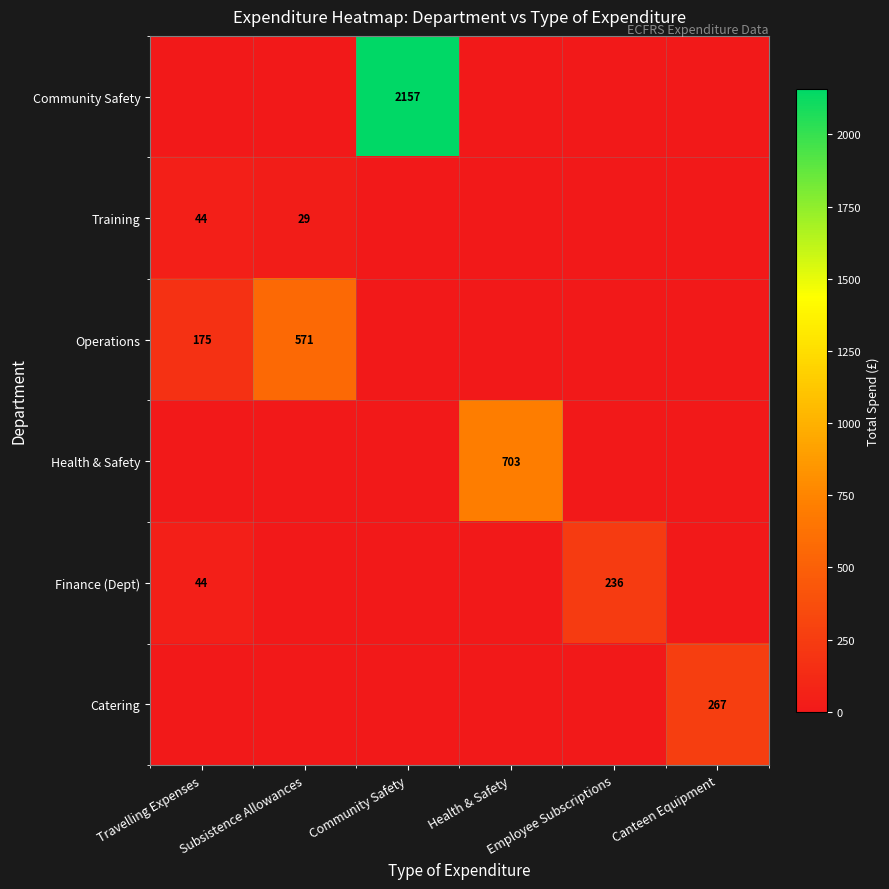

The value of Health & Safety at Health & Safety is 702.9. True or false?

True